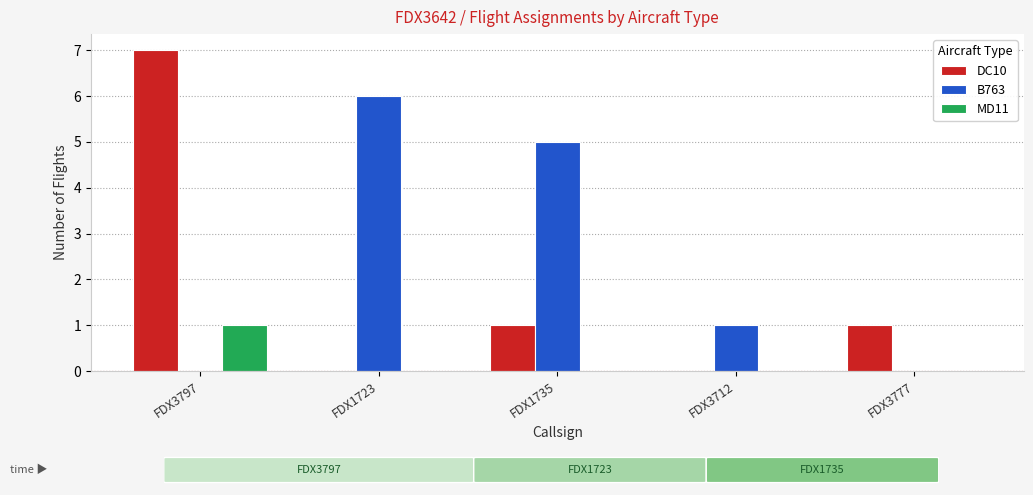

How many categories are shown in the chart?

5